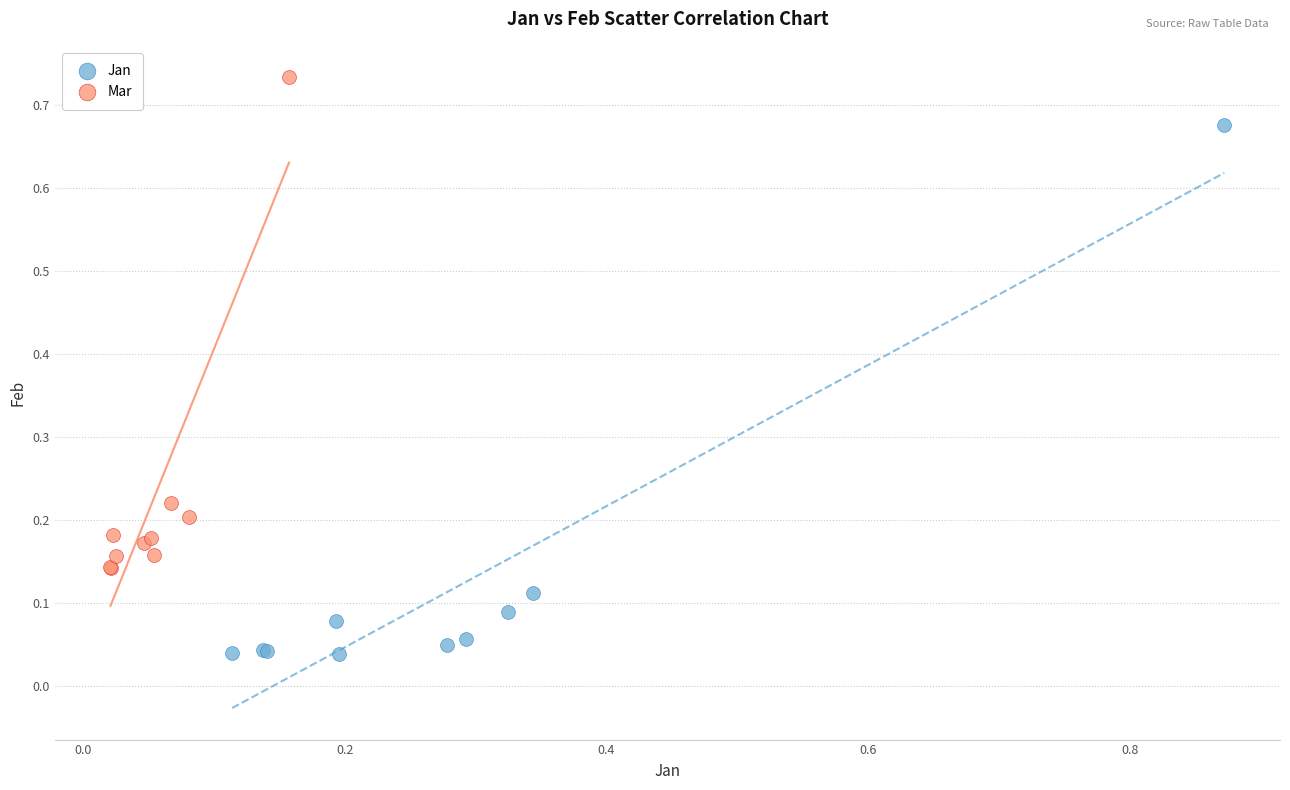

Which series contains the lowest Y value?

Jan